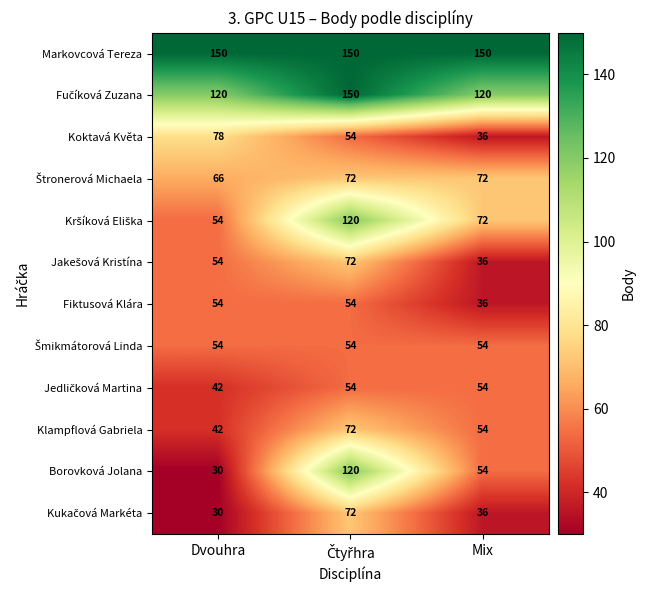

What is the maximum value for Fiktusová Klára?

54